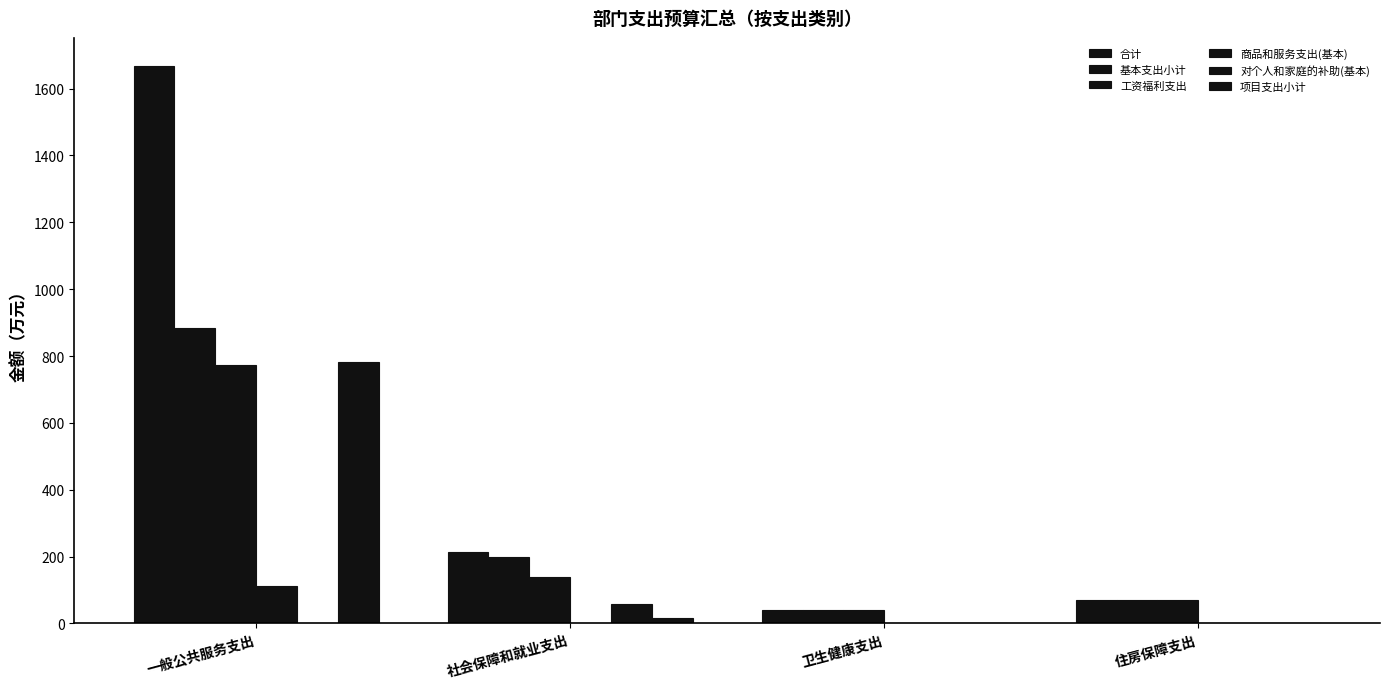

How many groups of bars are there?

4